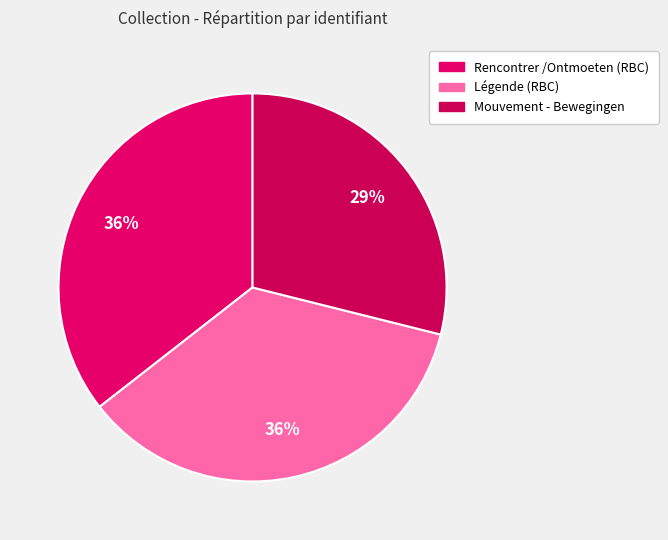

Approximately how many times larger is the value at Mouvement - Bewegingen compared to Rencontrer /Ontmoeten (RBC)?

0.8